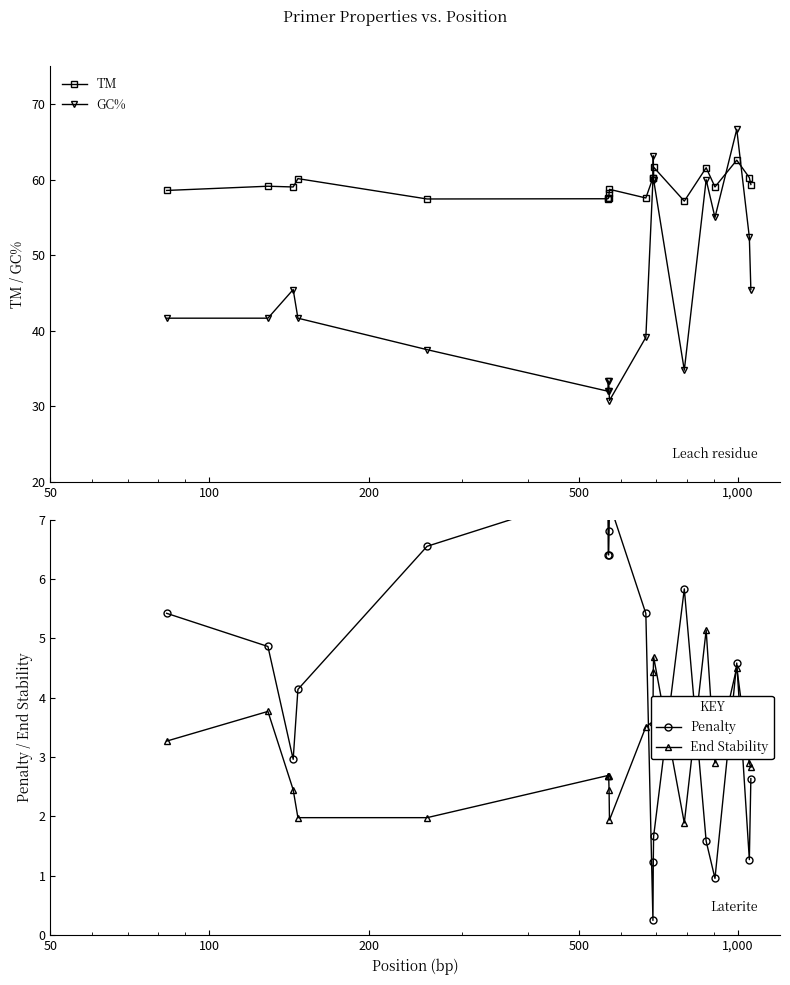

What is the value of the GC% point at the 7th from the left?

33.3